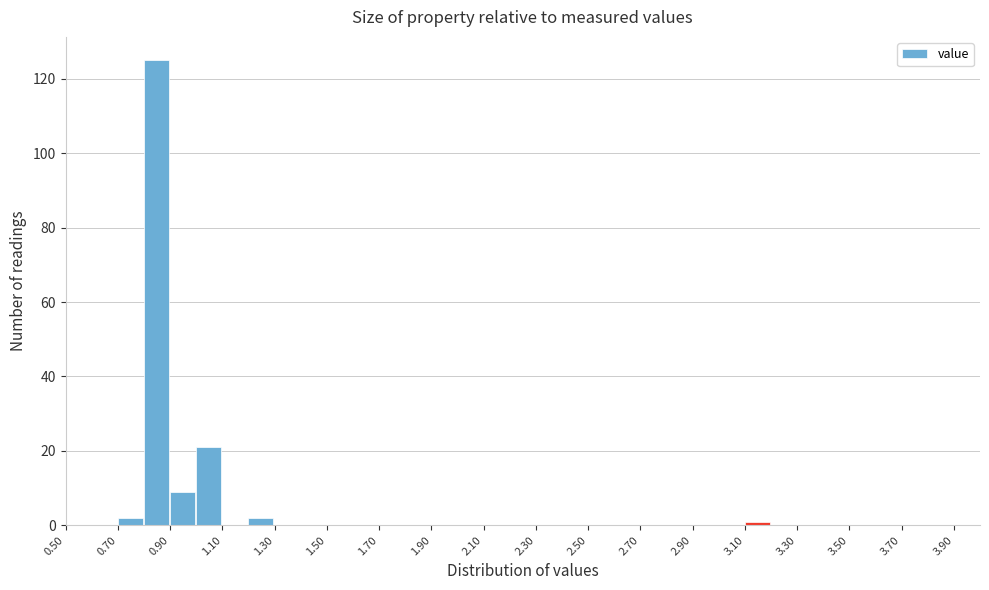

What is the height of the bar covering 0.7 to 0.8 on the x-axis? The values are not printed on the chart, so give them approximately, as read against the axis.

2